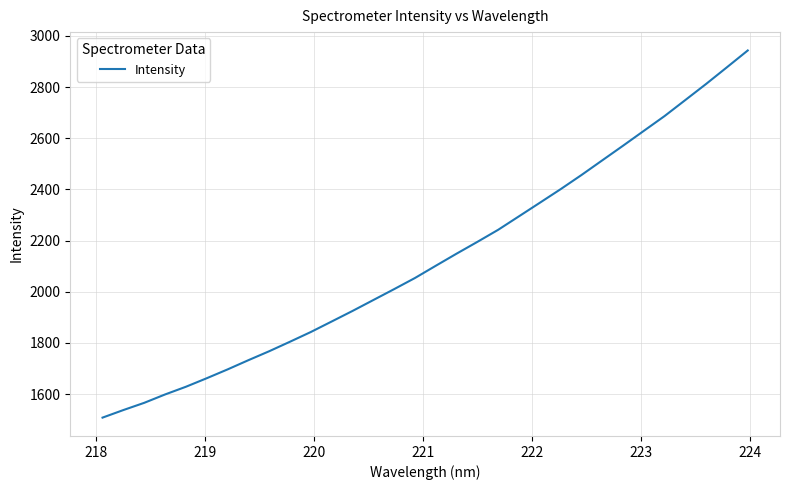

True or false: there are more than 2 points higher than both neighbors.

False